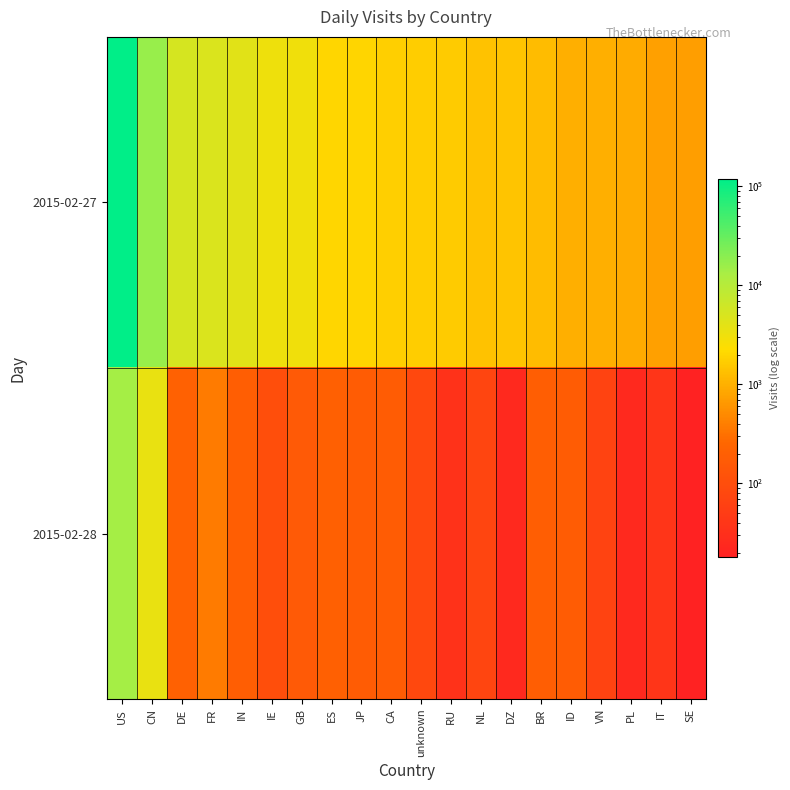

How many data points does each series have?

20